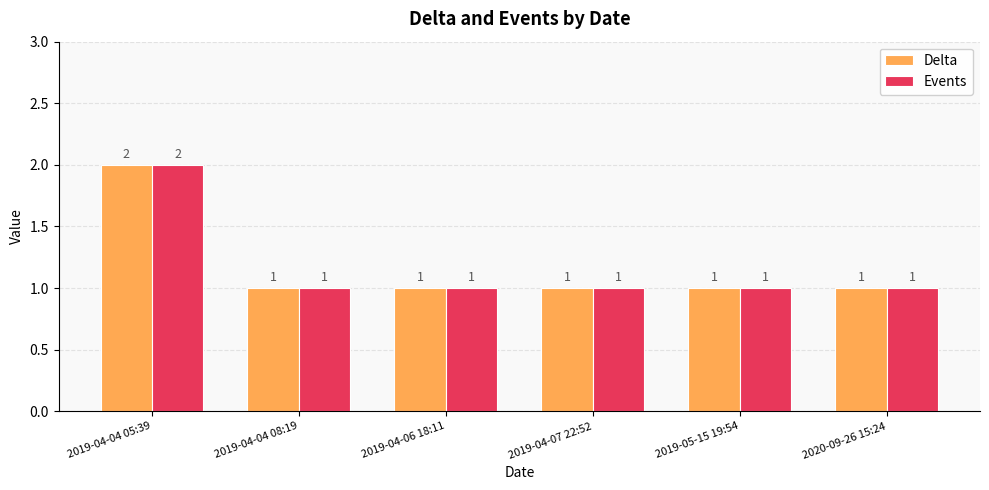

Is the value of Delta at 2019-04-07 22:52 greater than the value of Events at 2019-04-04 05:39?

No